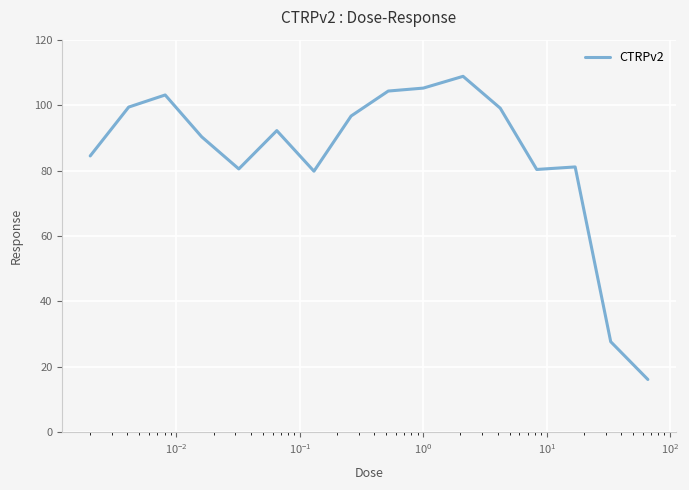

What is the difference between the maximum and minimum values?

92.6